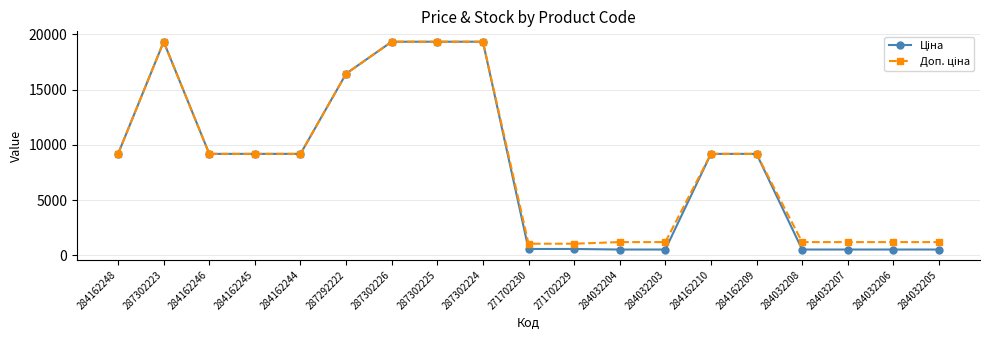

What is the minimum value shown in the chart?

522.2